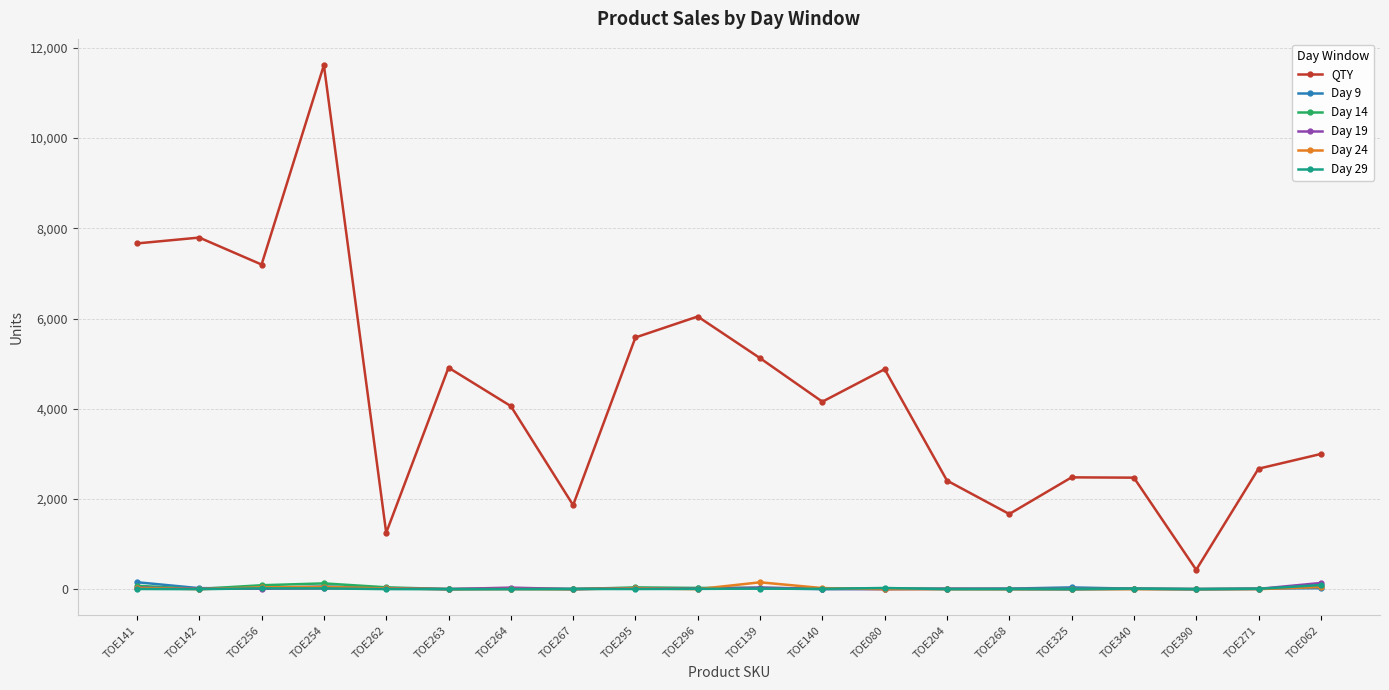

The QTY series shows 1406 at TOE340. True or false?

False